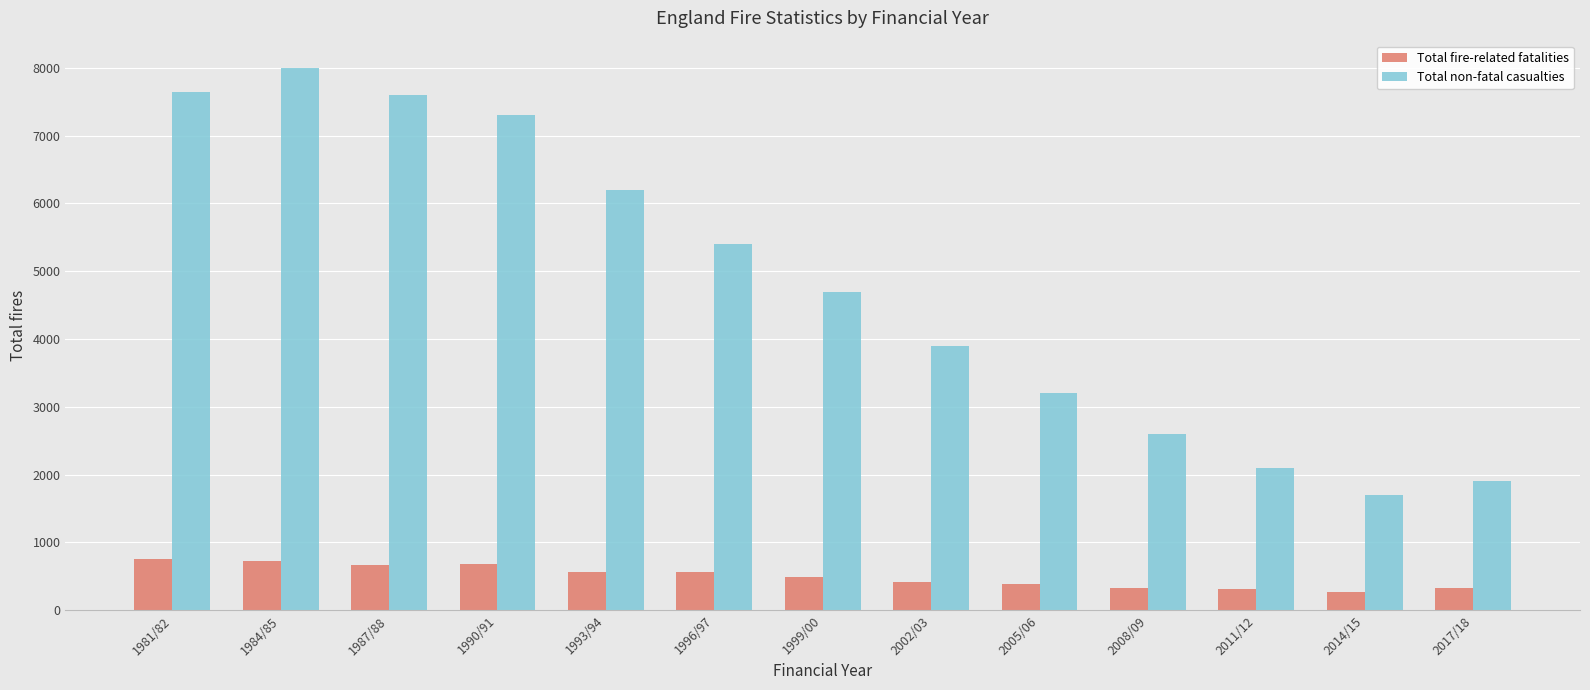

What position from the right is 1993/94?

9